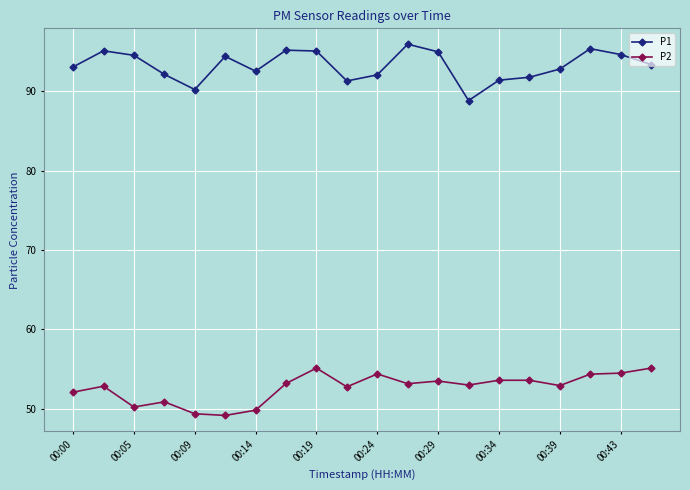

True or false: P1 and P2 cross at least once.

False